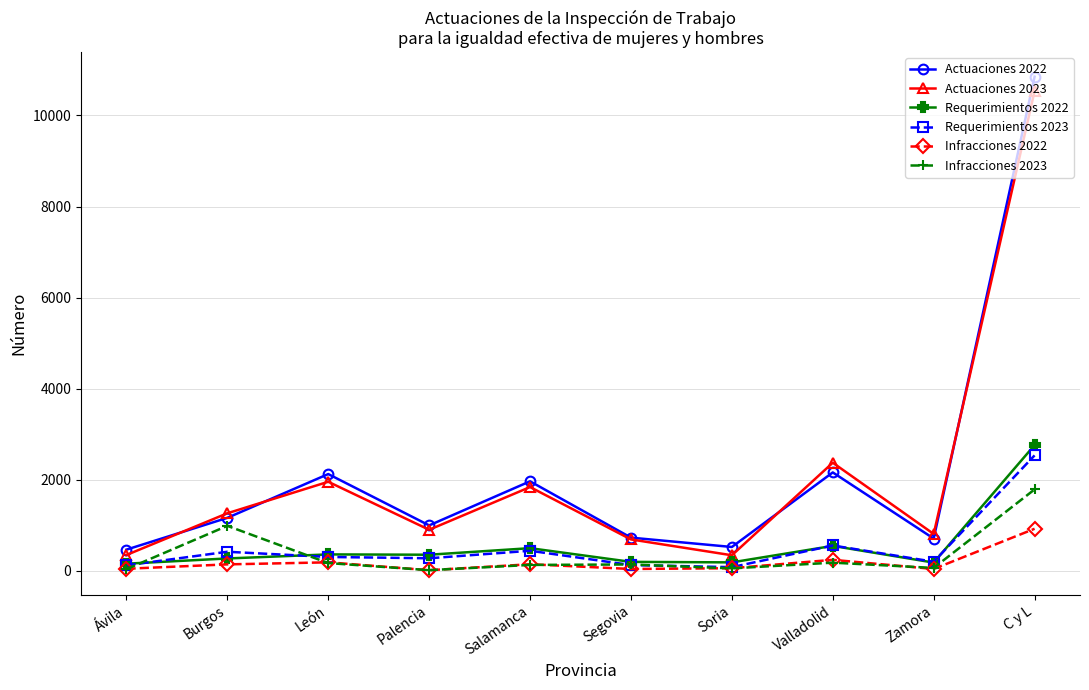

How many interior local peaks does the Requerimientos 2022 series have?

3